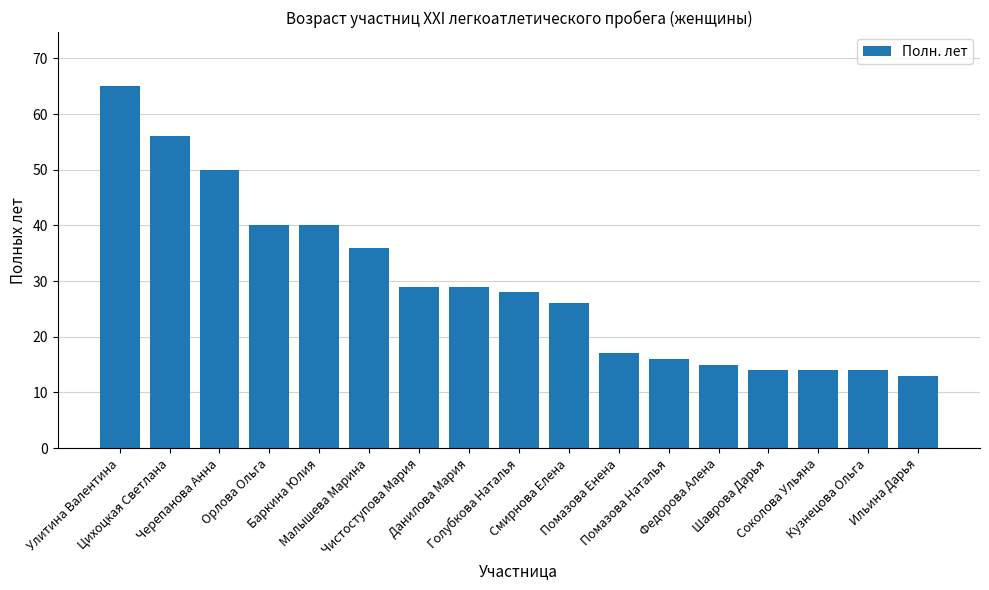

What is the greatest value displayed?

65